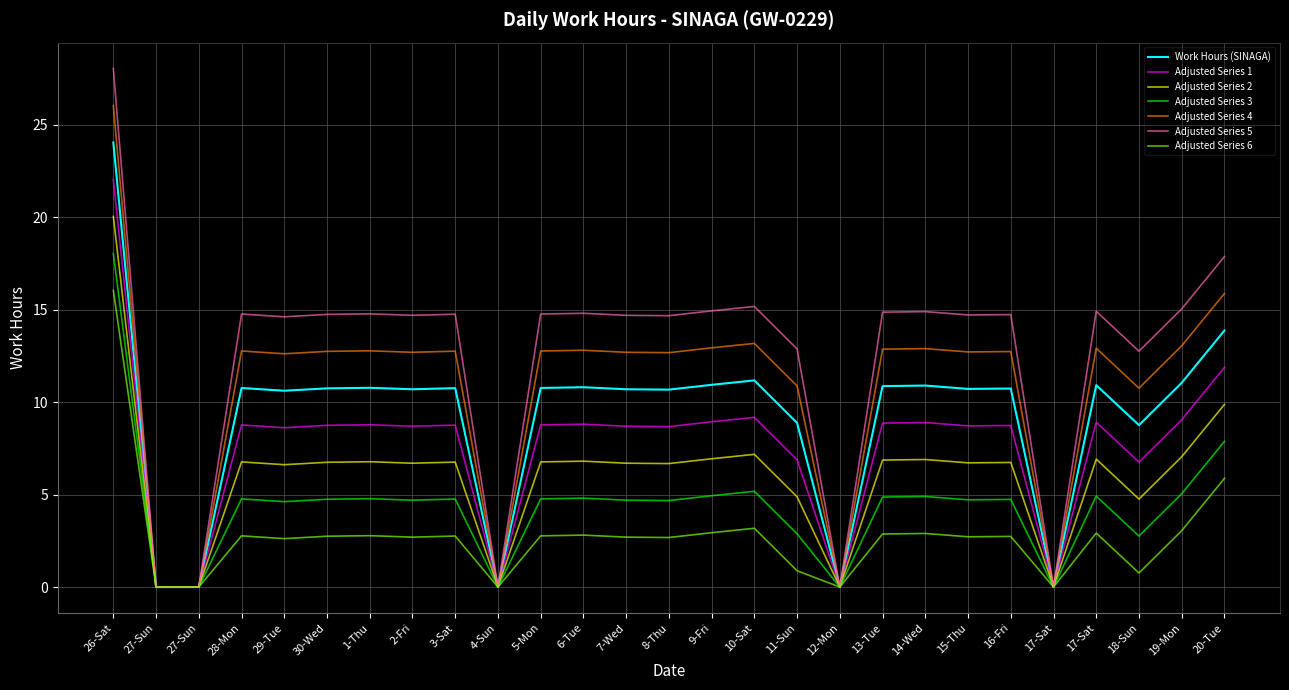

Does the chart have visible grid lines?

Yes